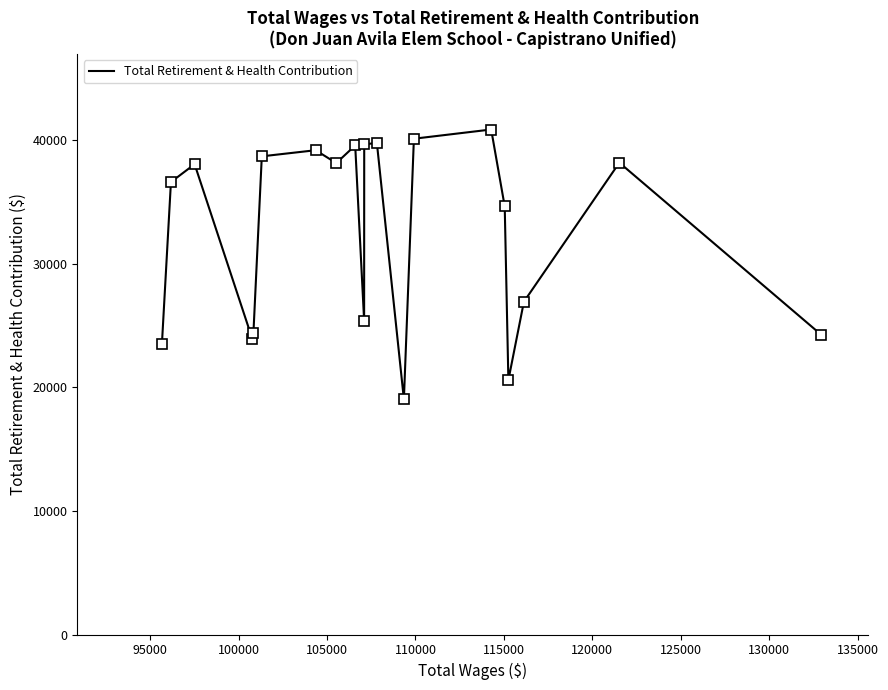

What is the average value?

32567